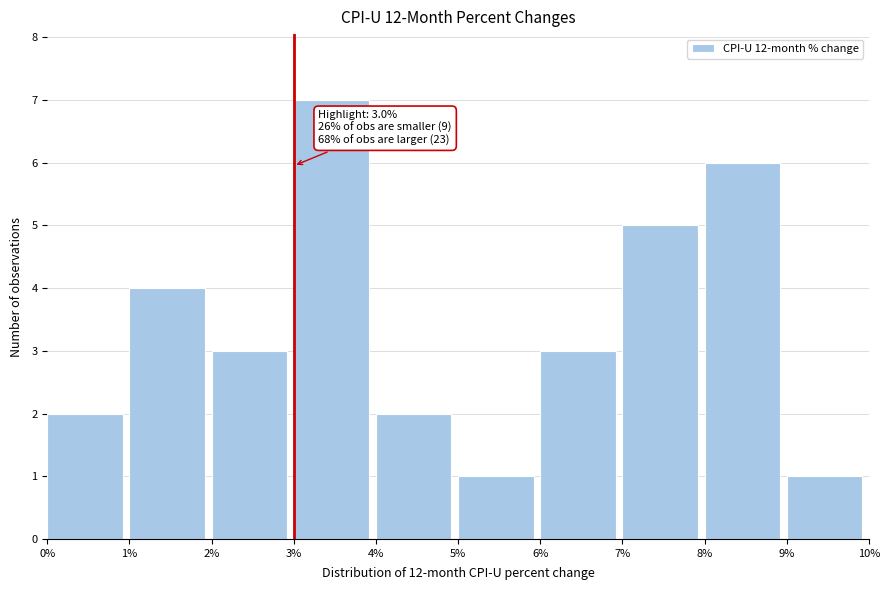

Which range on the x-axis has the tallest bar?

3% to 4%